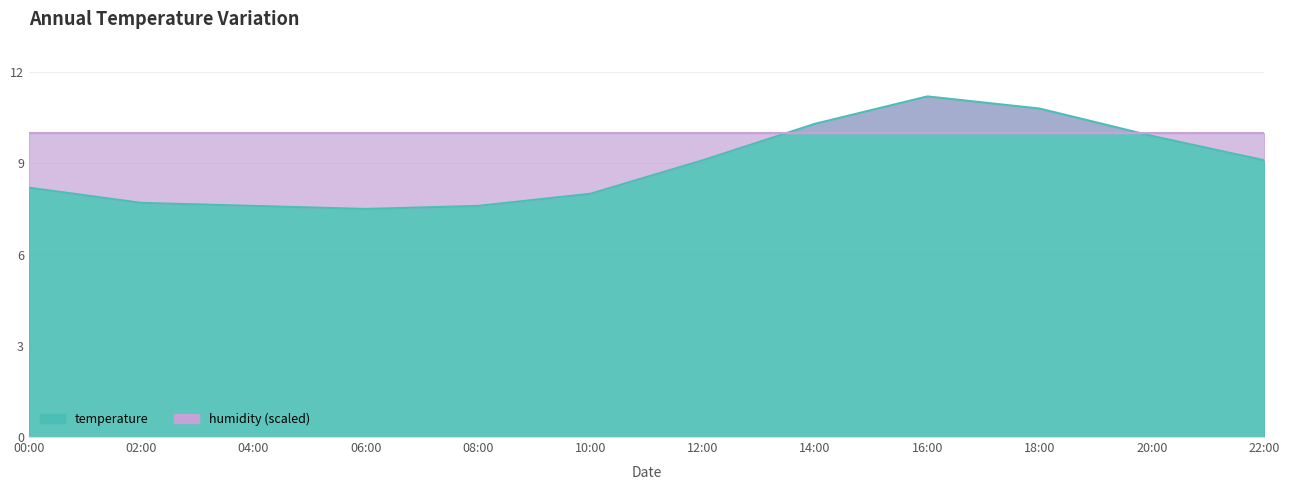

What value does the data have at 20:00?

9.9